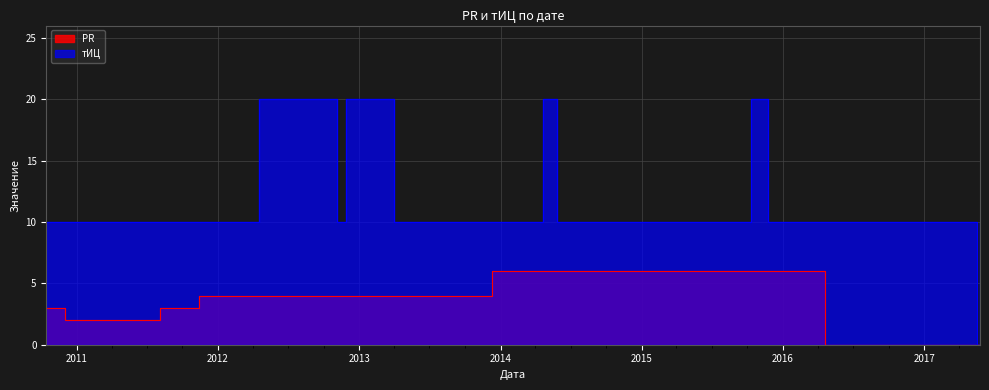

How many PR values are between 3 and 6?

12